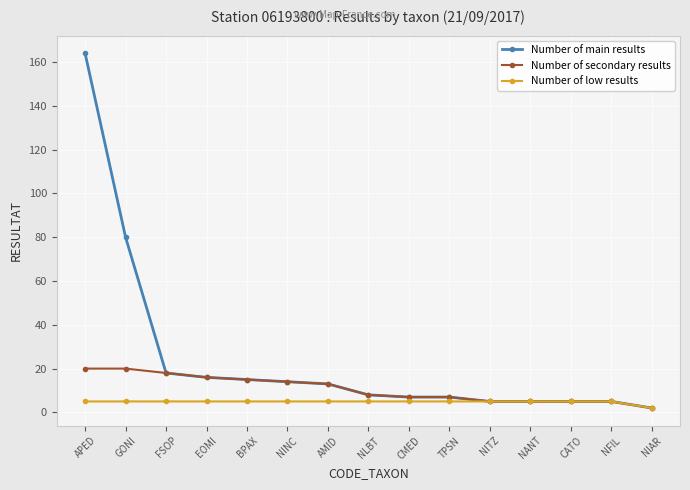

What is the approximate value of Number of low results at TPSN?

5